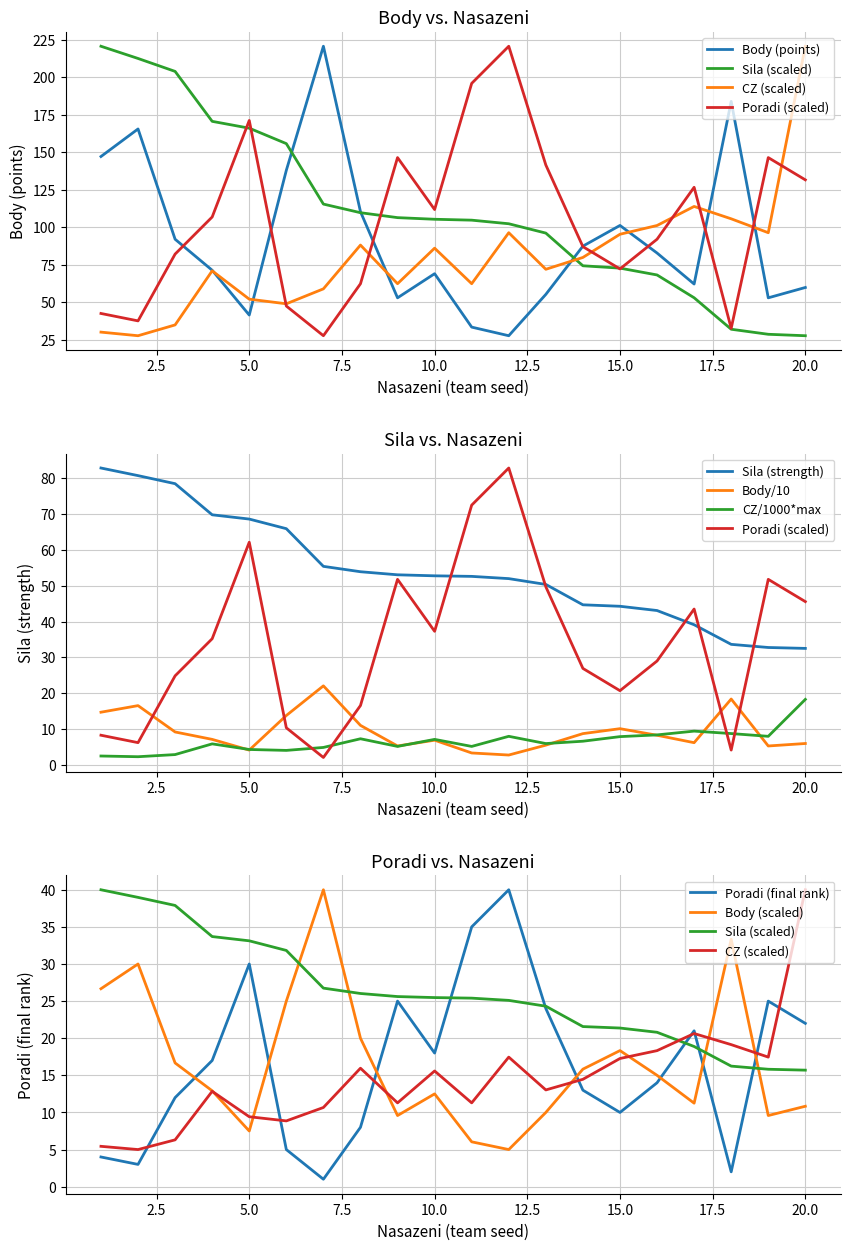

What is the average value of the CZ series?

80.1